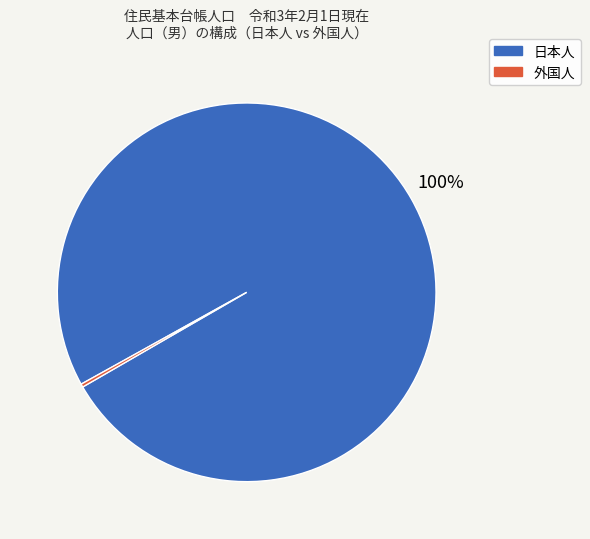

Which category has the biggest portion of the pie?

日本人